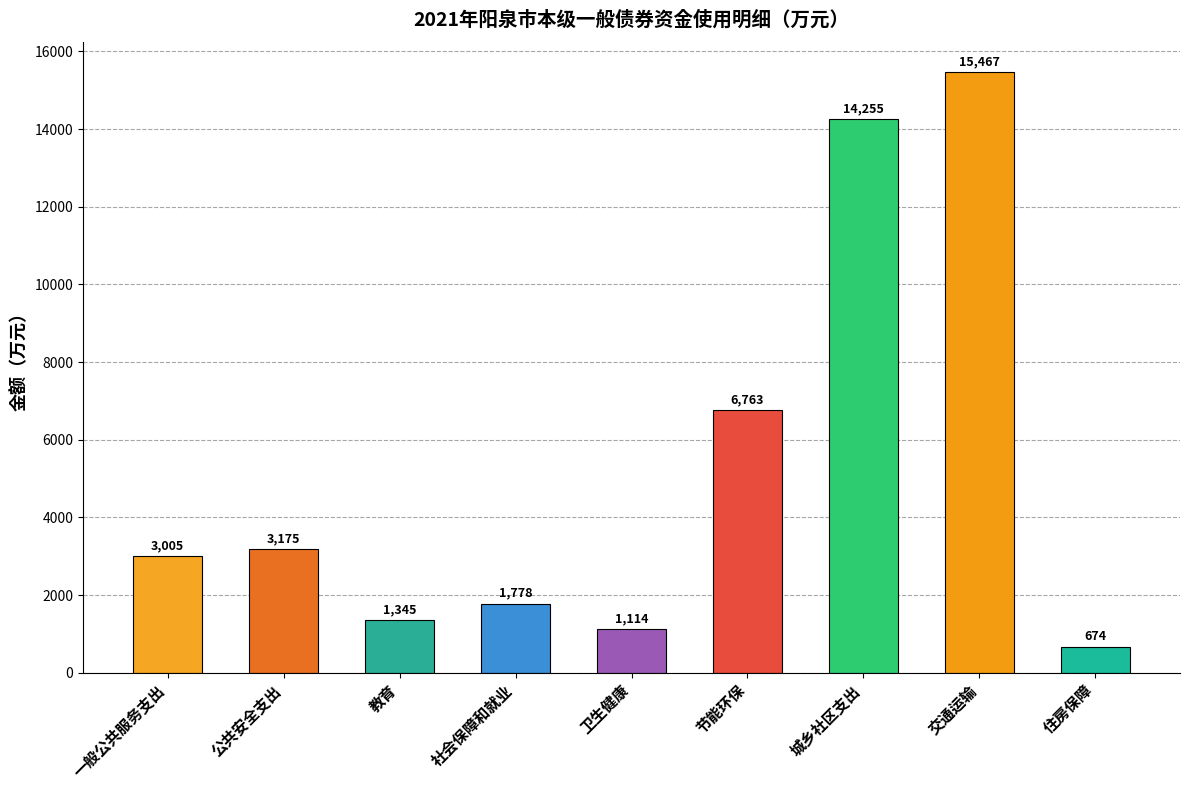

At which category does the chart reach its minimum across all series?

住房保障